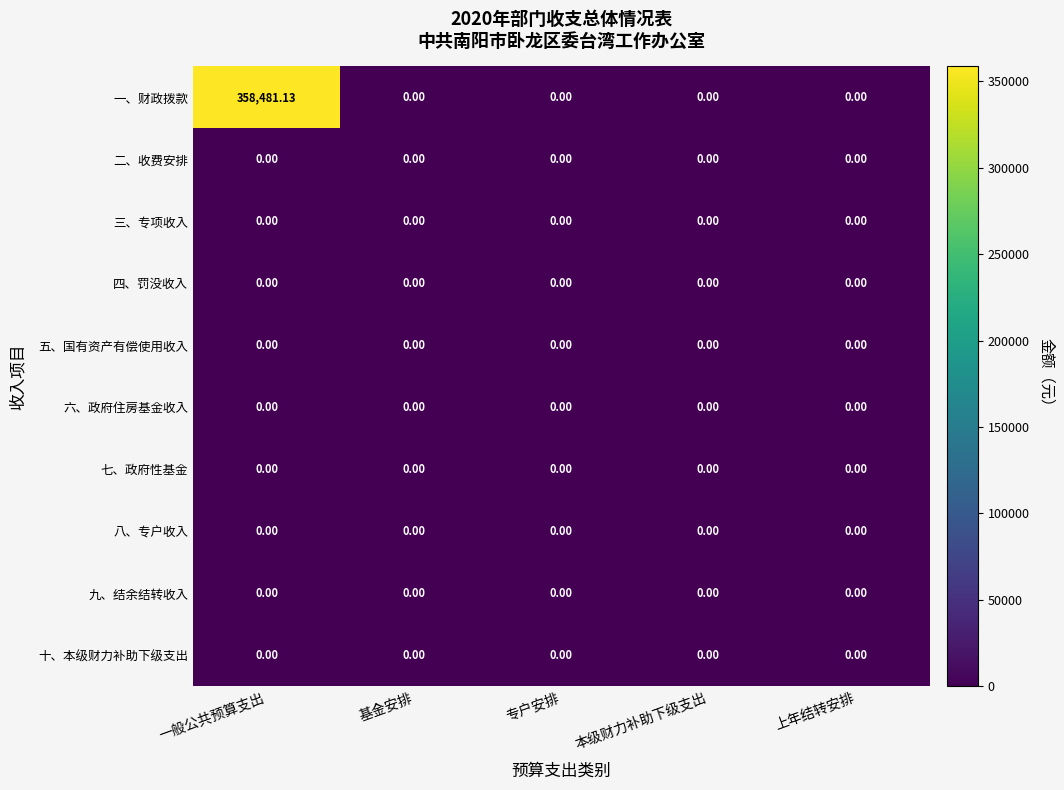

Which category has the highest value across all series?

一般公共预算支出